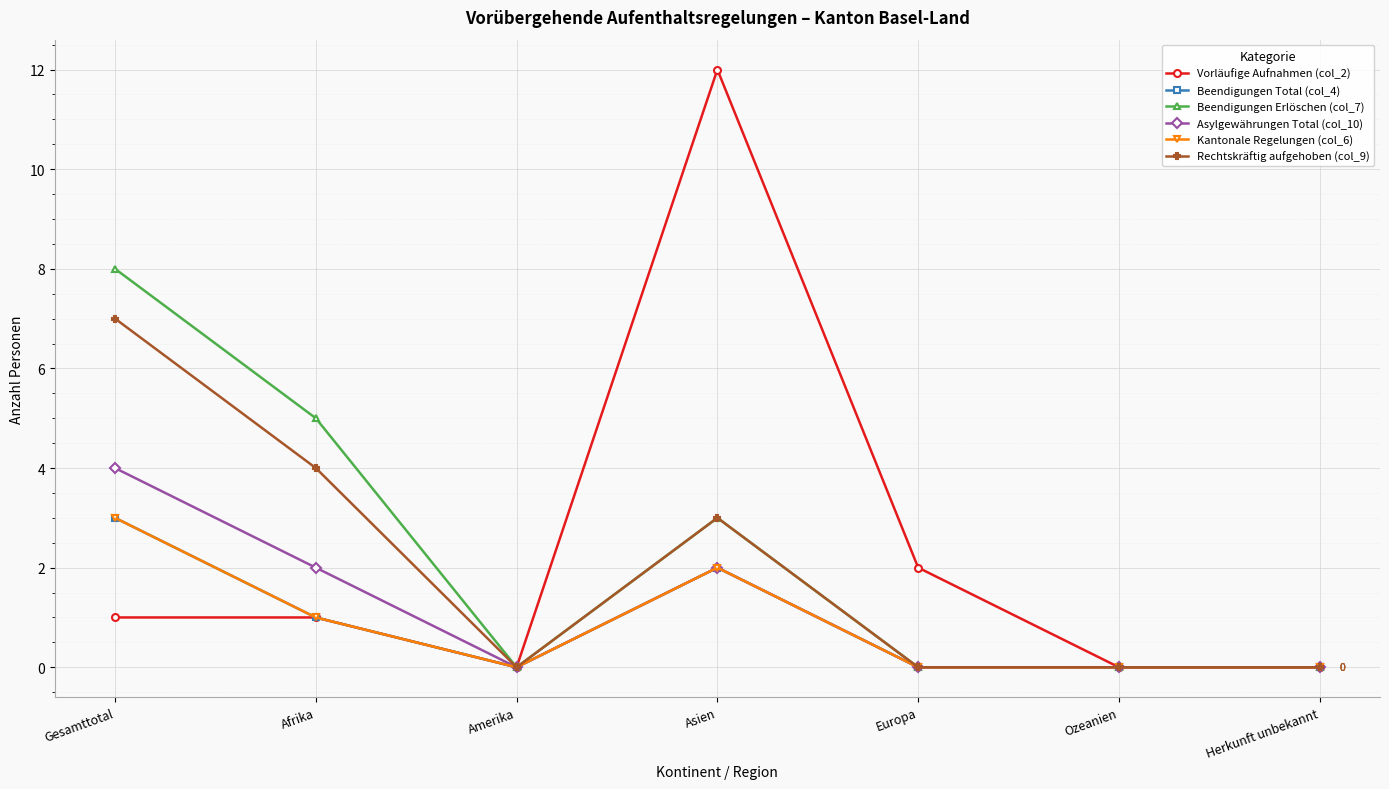

Is the value of Beendigungen Total (col_4) at Ozeanien greater than the value of Rechtskräftig aufgehoben (col_9) at Asien?

No